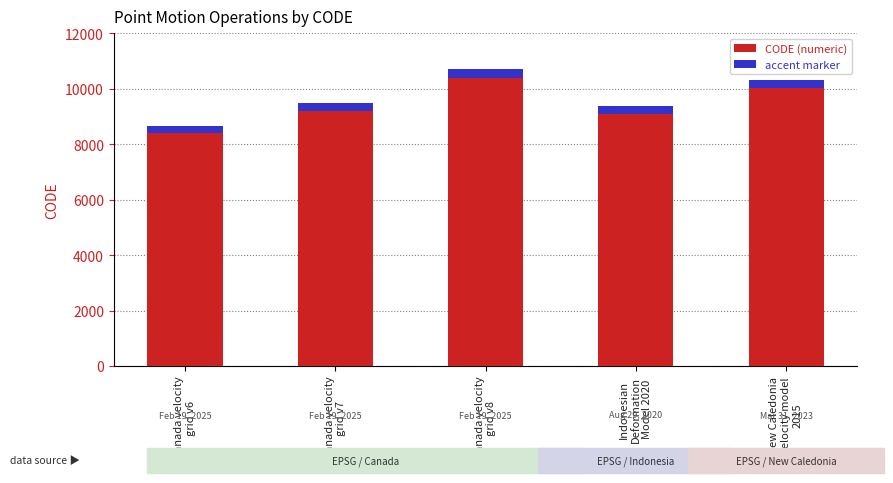

Which series has the largest total across all categories?

CODE (numeric)